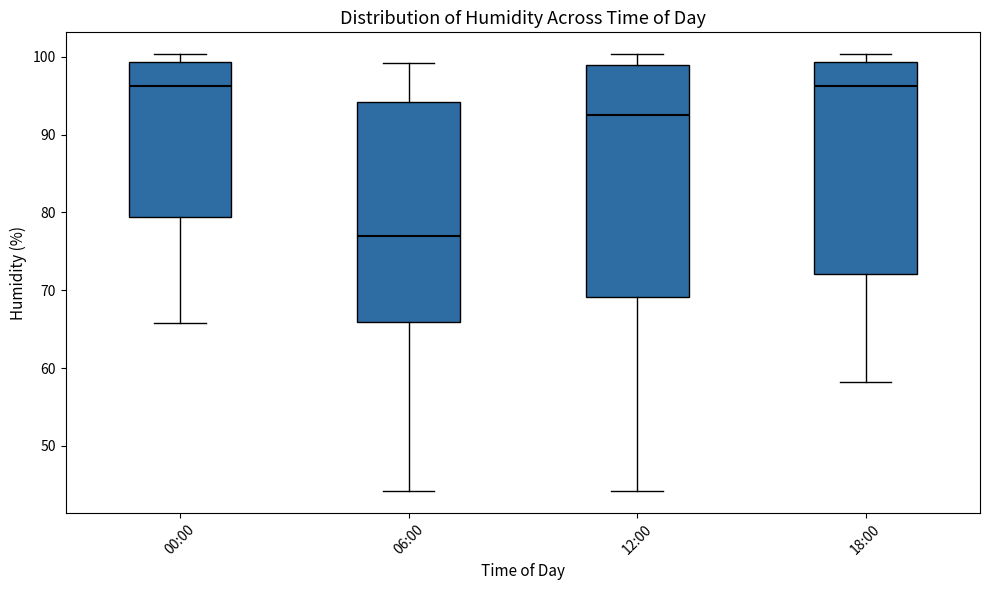

Reading left to right, read every box against the y-axis: the position of its median line, the range the box covers, and the ends of its whiskers. The values are not printed on the chart, so give them approximately, as read against the axis.

00:00: median 96, box 79 to 99, whiskers 66 to 100
06:00: median 77, box 66 to 94, whiskers 44 to 99
12:00: median 93, box 69 to 99, whiskers 44 to 100
18:00: median 96, box 72 to 99, whiskers 58 to 100